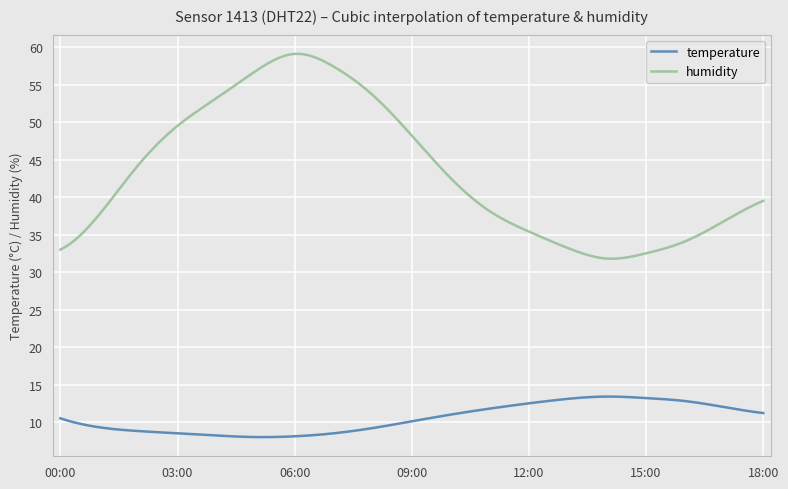

What is the maximum value shown in the chart?

59.1